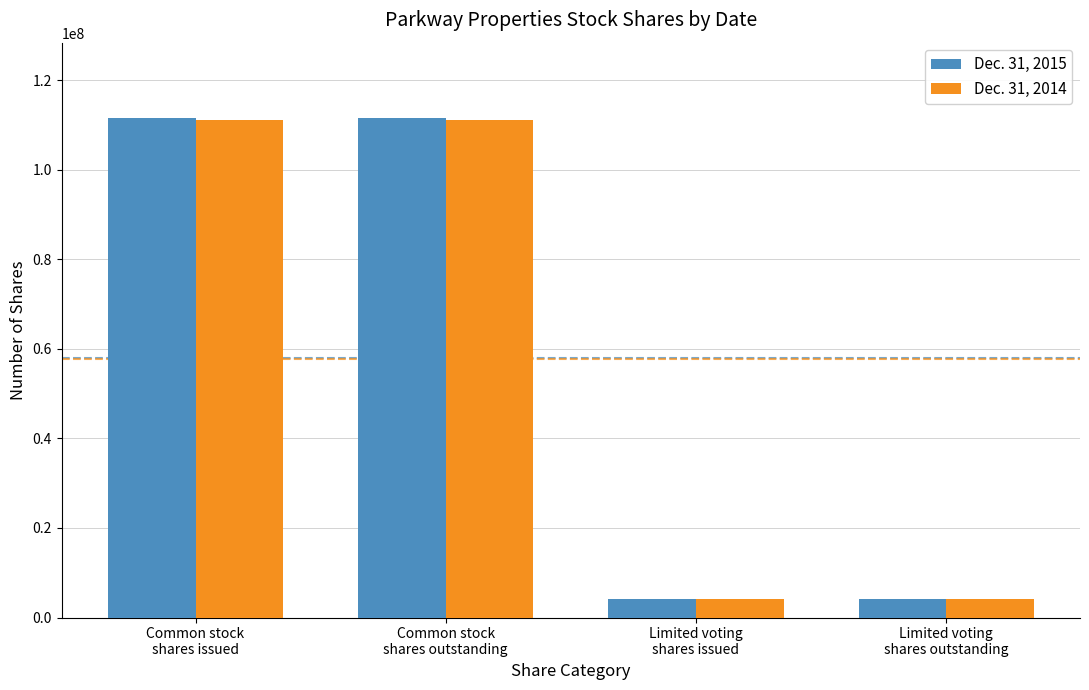

What is the value of the Dec. 31, 2014 bar at the 2nd from the left?

111127386